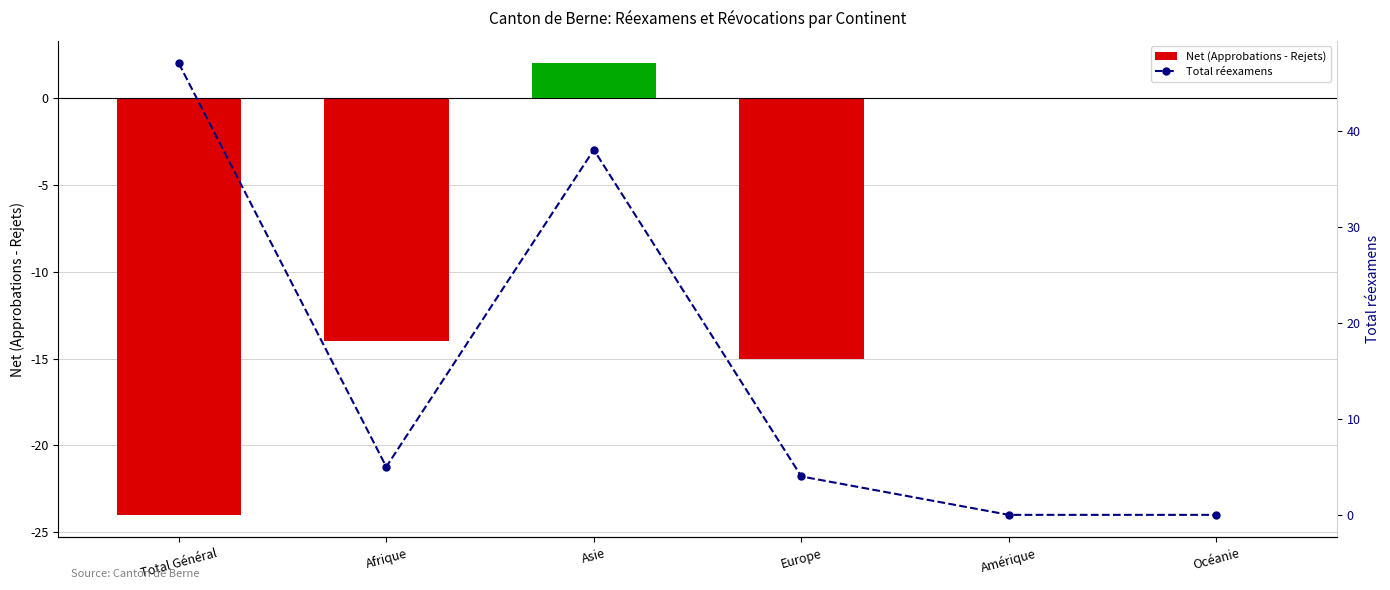

Rank the series at Océanie from highest to lowest value.

Net (Approbations - Rejets), Total réexamens